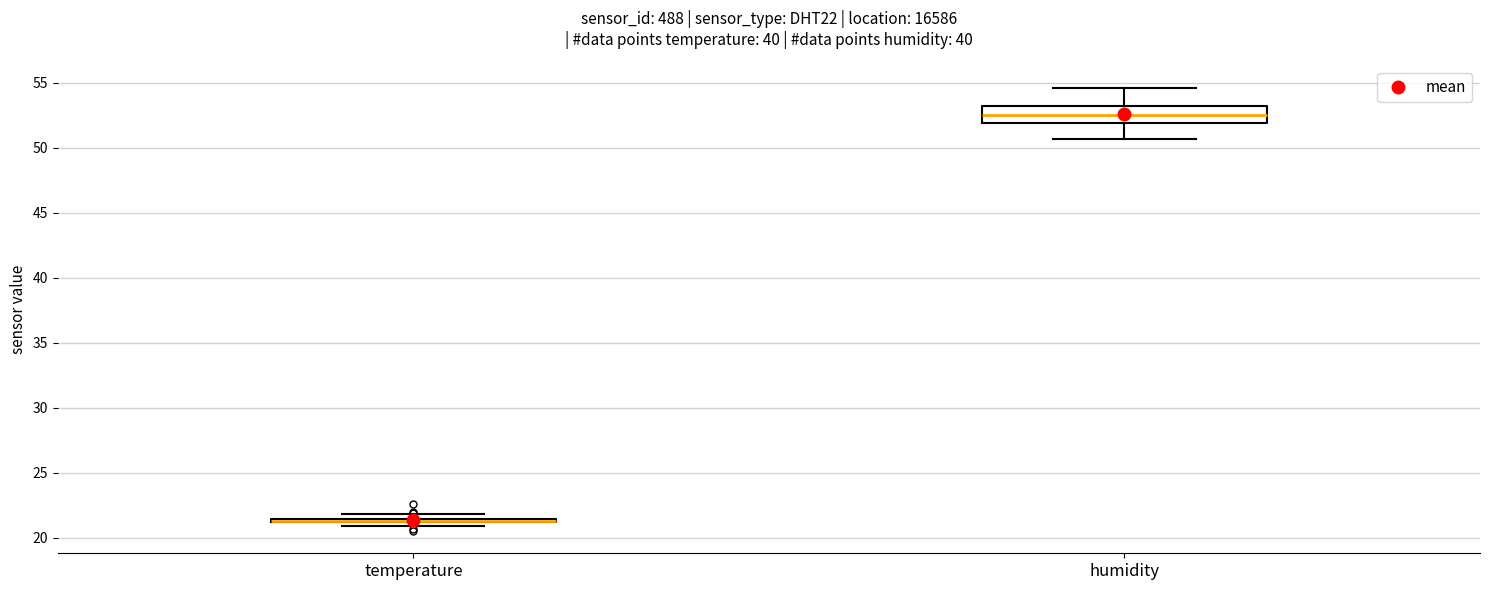

Where is the lower edge of the box for temperature on the y-axis? The values are not printed on the chart, so give them approximately, as read against the axis.

21.0